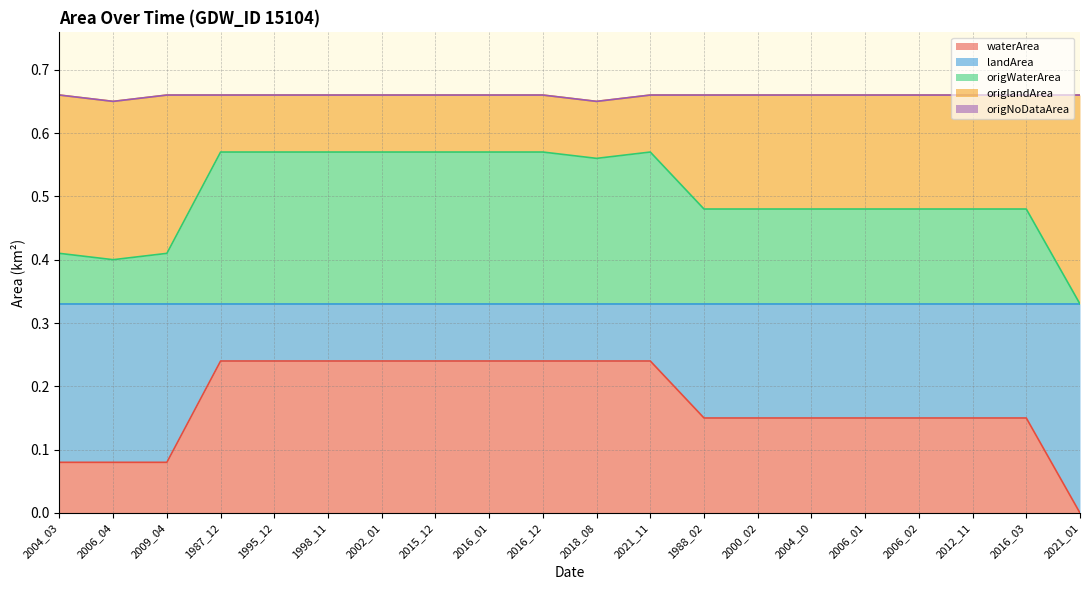

The waterArea series shows 0.1 at 2016_03. True or false?

True